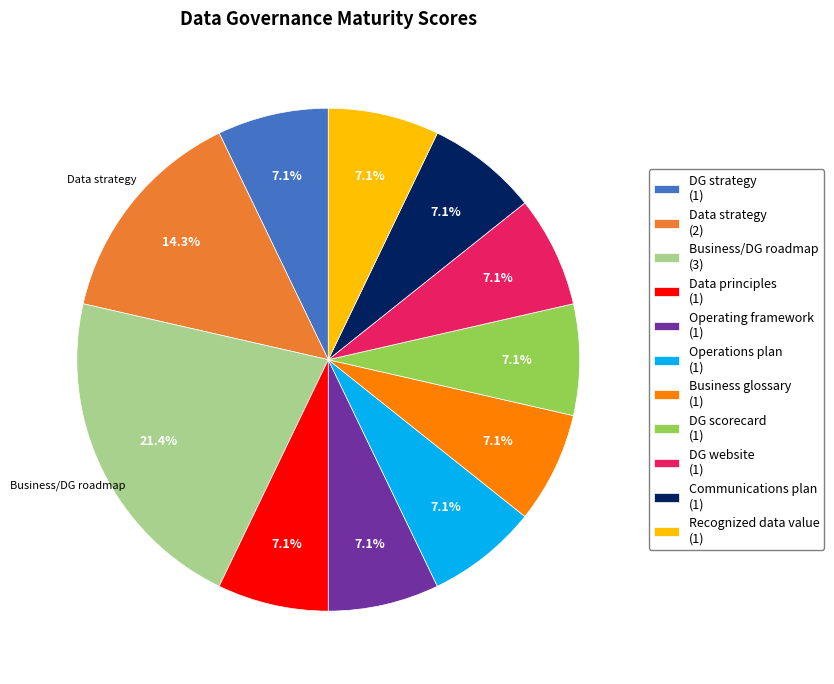

Does any single category account for the majority?

No